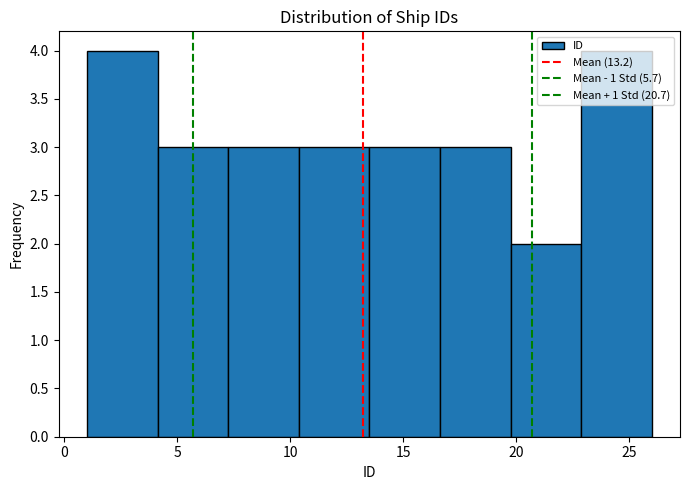

Reading left to right, transcribe this chart: for each bar, give the range it covers on the x-axis and its height. Neither the bar edges nor the heights are printed on the chart, so give them approximately, as read against the axes.

1.0 to 4.0: 4
4.0 to 7.5: 3
7.5 to 10.5: 3
10.5 to 13.5: 3
13.5 to 16.5: 3
16.5 to 20.0: 3
20.0 to 23.0: 2
23.0 to 26.0: 4